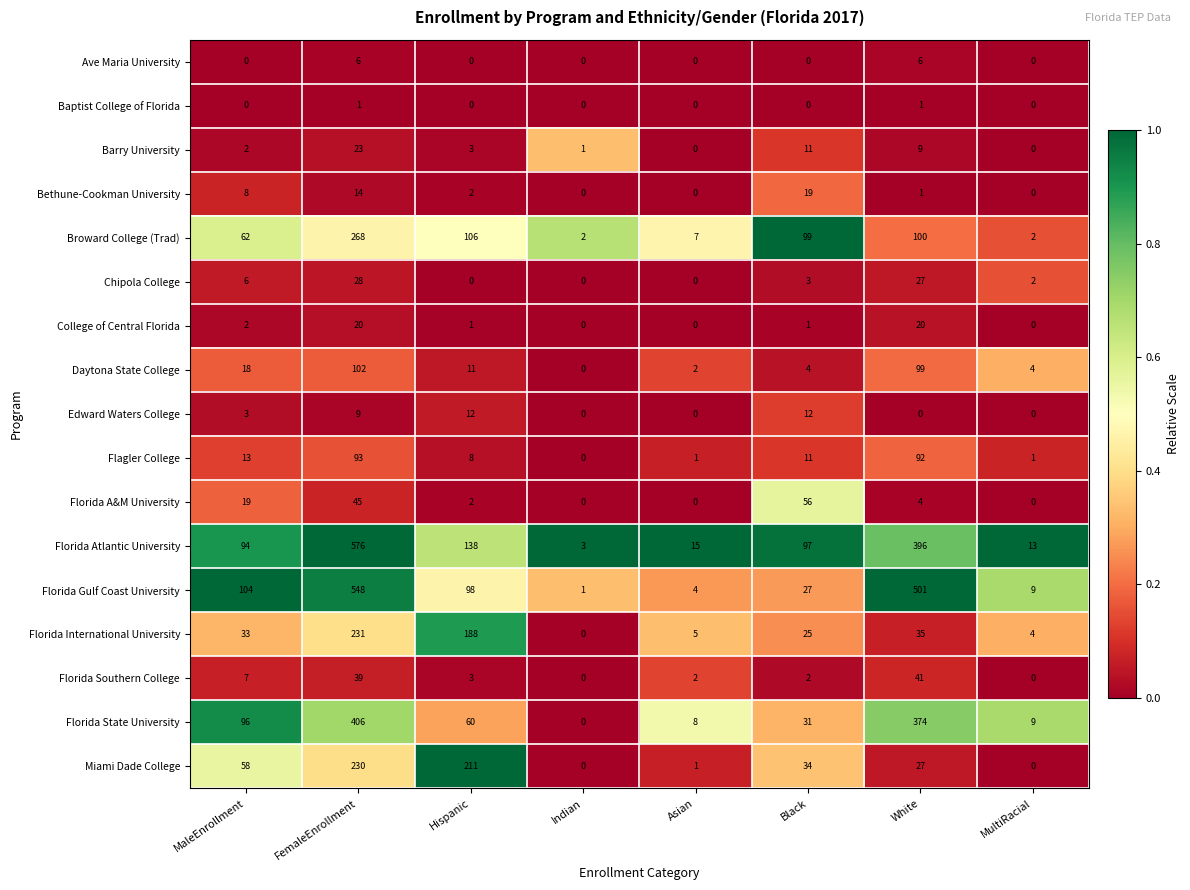

At which category does the chart reach its peak across all series?

FemaleEnrollment